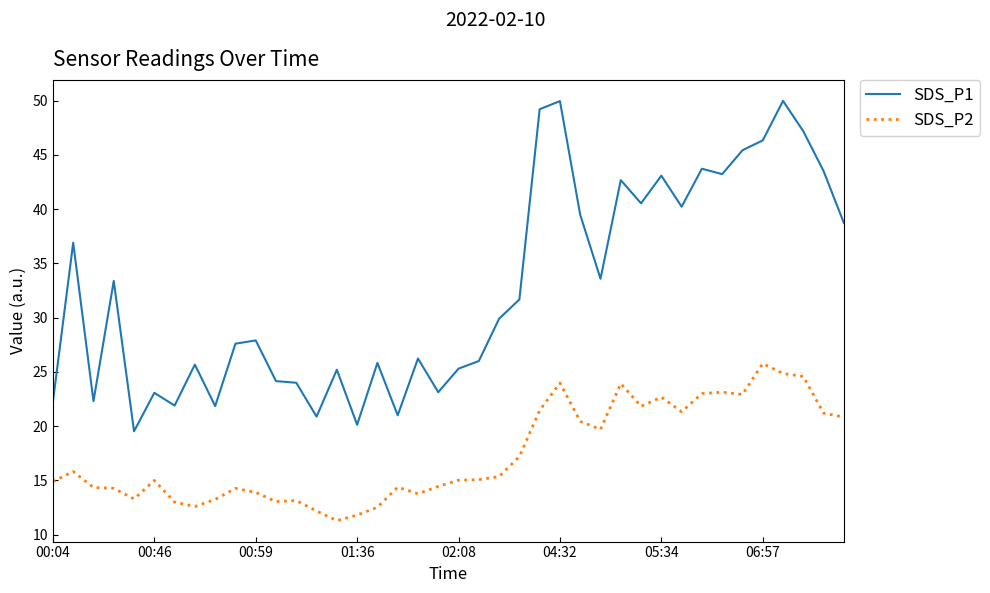

Rank the series by their maximum value, from lowest to highest.

SDS_P2, SDS_P1